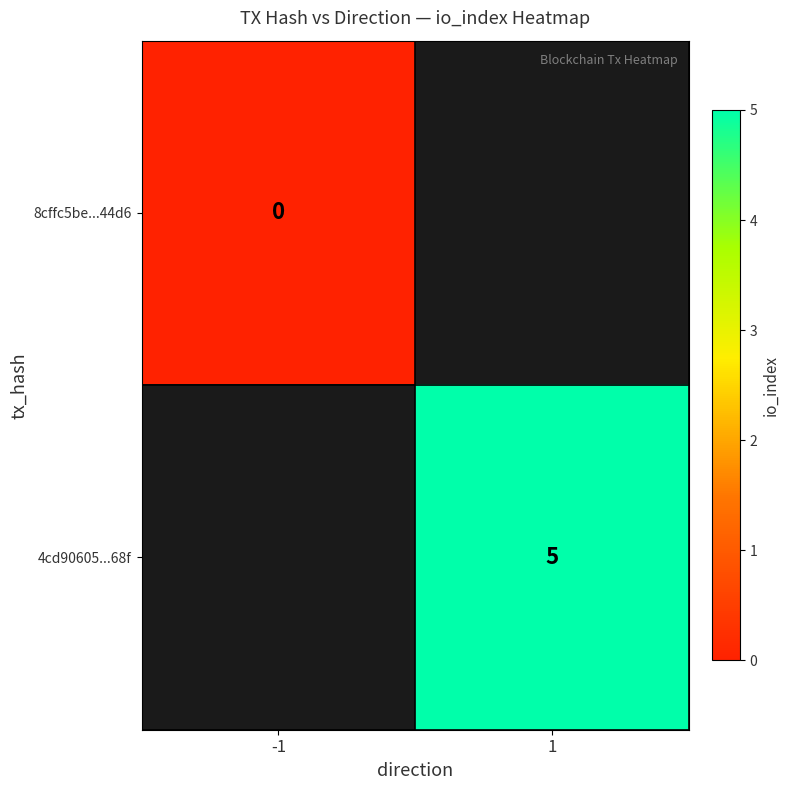

Which label corresponds to the largest value in the chart?

1